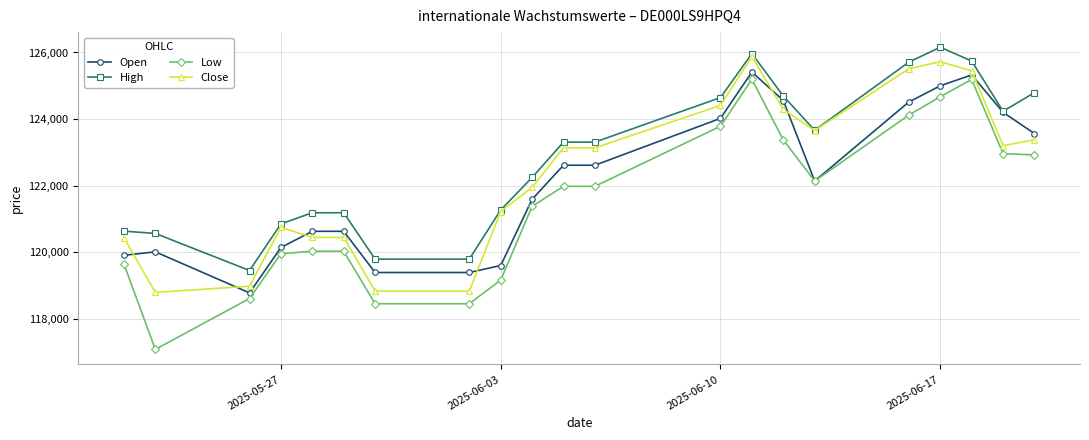

What are all the series names shown in the legend?

Open, High, Low, Close